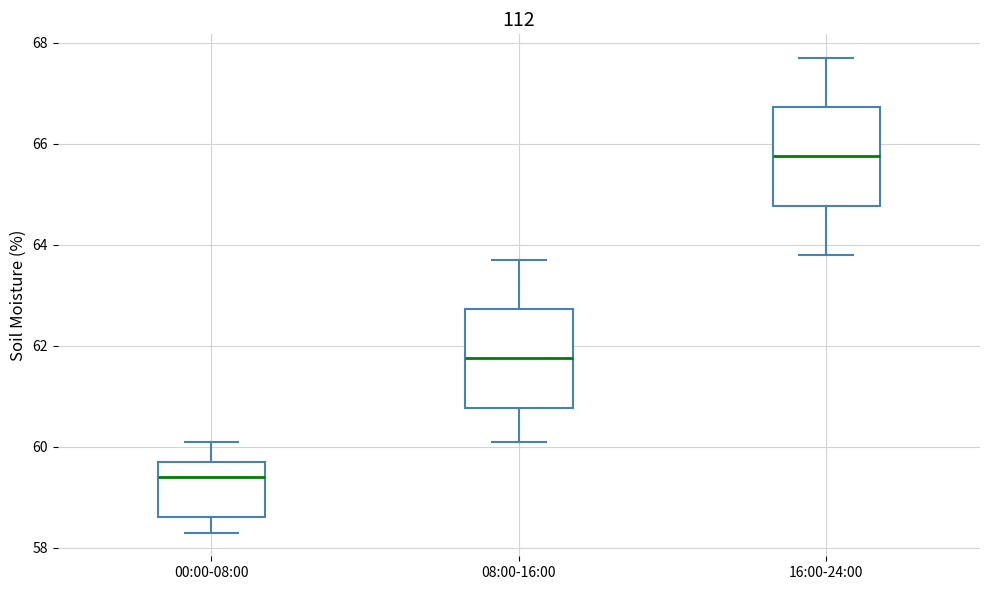

Where is the upper edge of the box for 08:00-16:00 on the y-axis? The values are not printed on the chart, so give them approximately, as read against the axis.

62.8